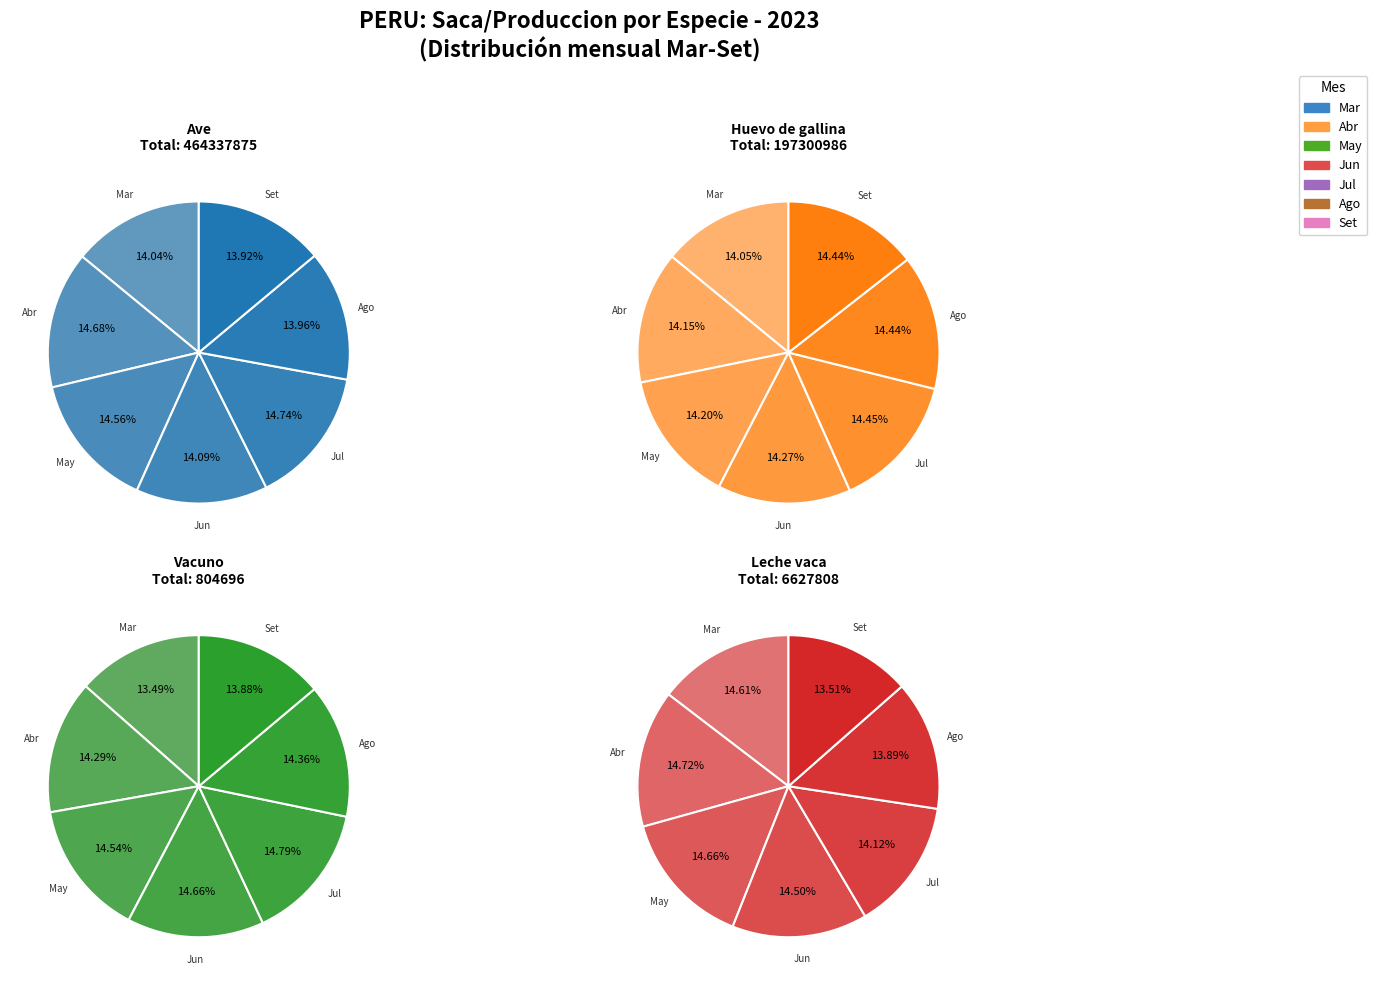

Count the number of slices in the pie.

7